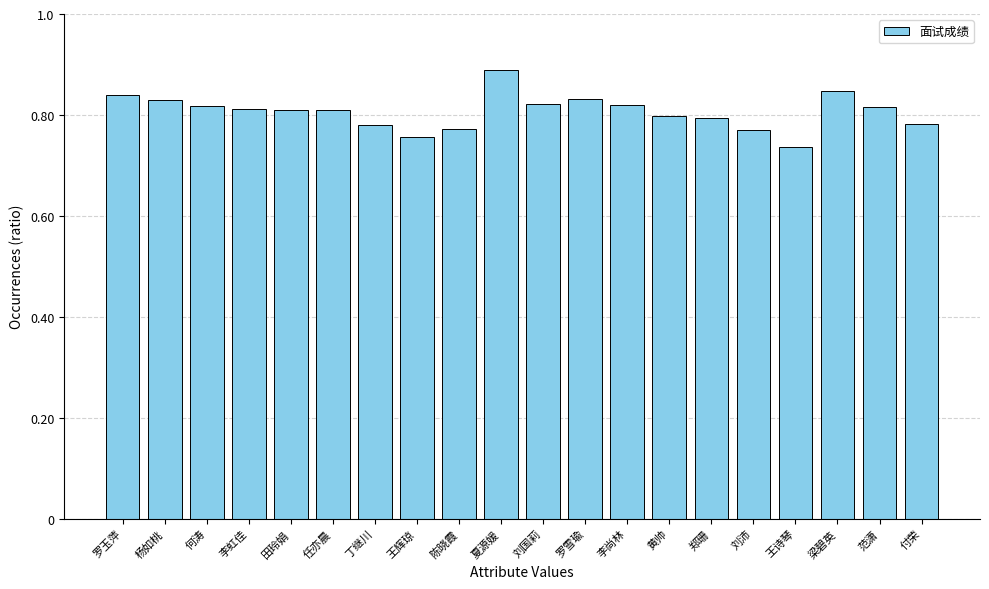

What is the label of the 14th bar from the right?

丁继川